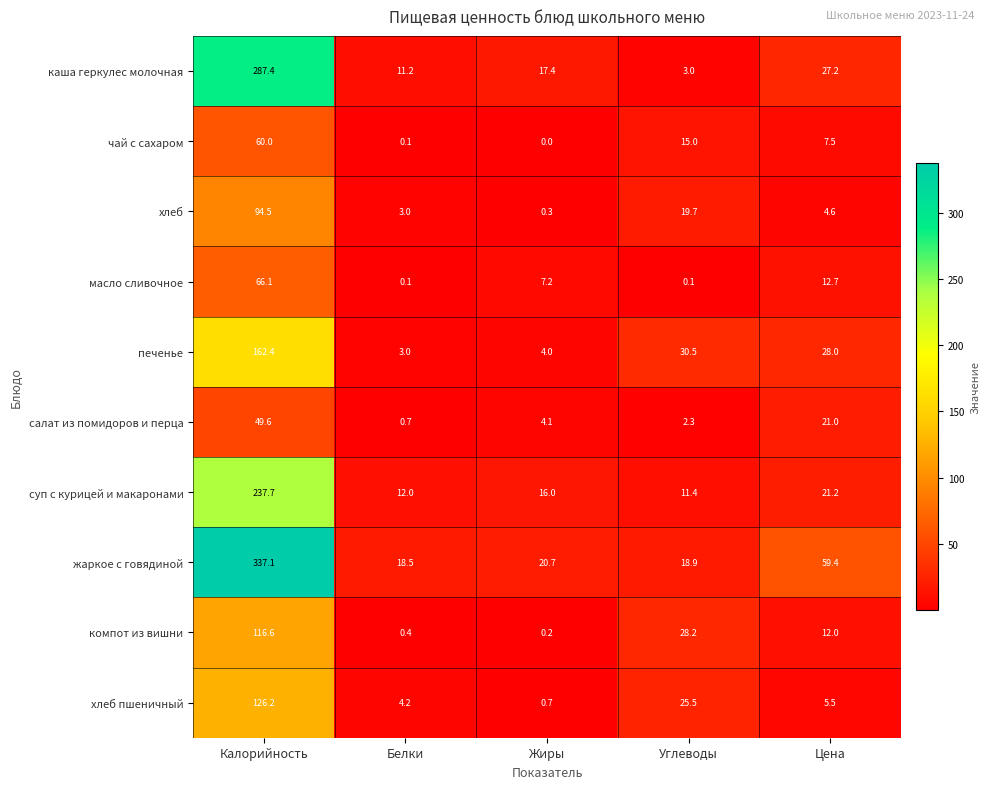

What is the total value across all series at Углеводы?

154.6